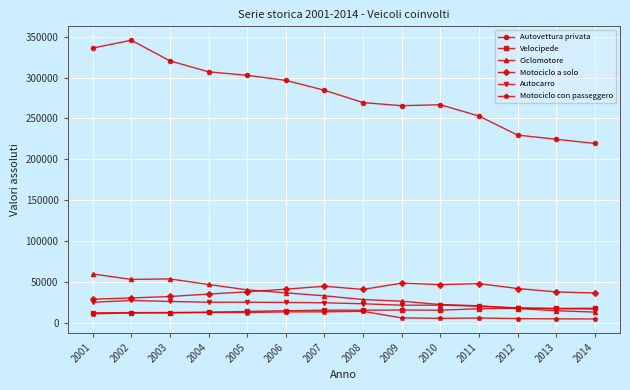

Where does the Autocarro series first go above 24712?

2001